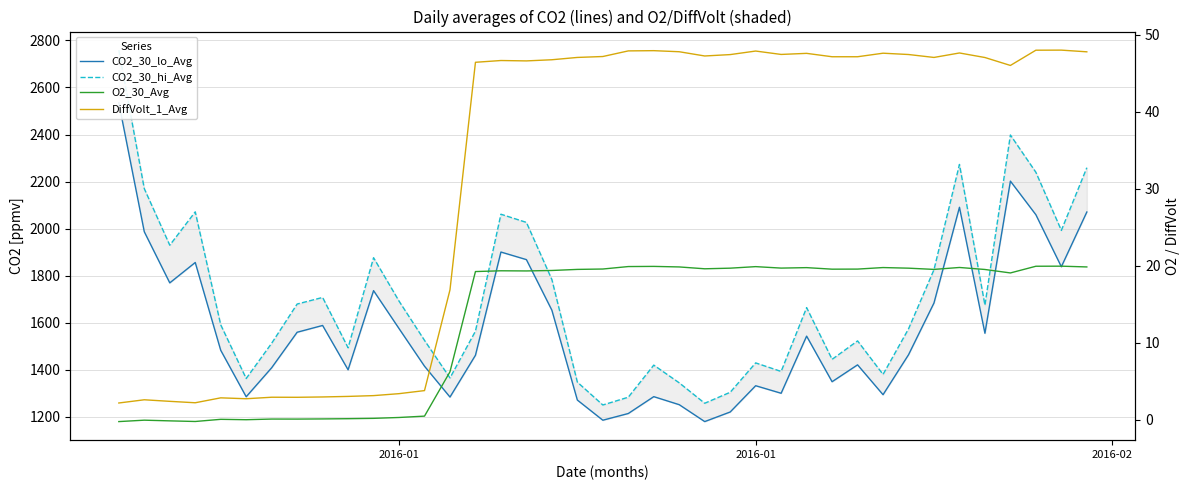

True or false: O2_30_Avg and CO2_30_hi_Avg intersect in this chart.

False